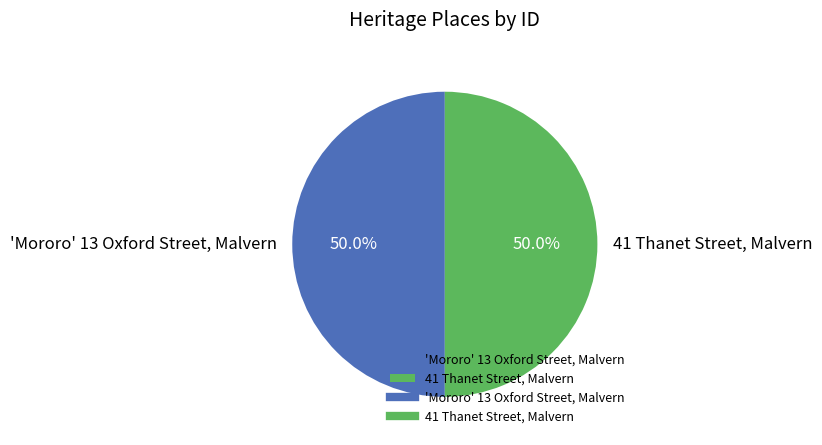

What percentage do 'Mororo' 13 Oxford Street, Malvern and 41 Thanet Street, Malvern together represent?

100.0%